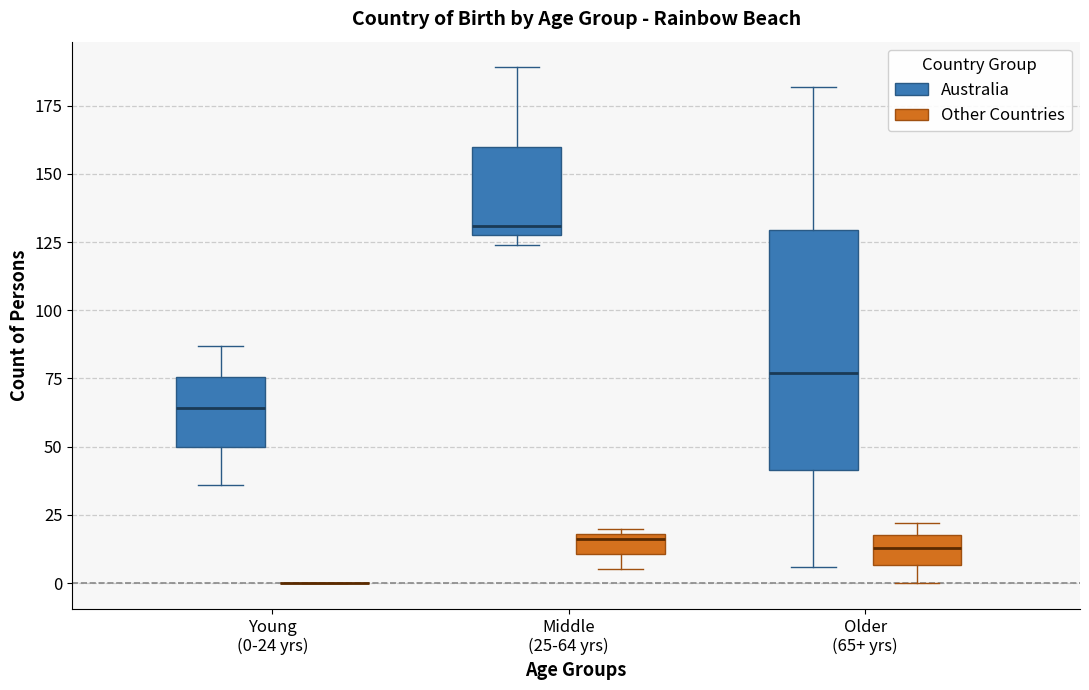

Reading left to right, transcribe this box plot: for each box, give where its median line is, the range the box spans, and where its two whiskers end, as read against the y-axis. The values are not printed on the chart, so give them approximately, as read against the axis.

Young (0-24 yrs) (Australia): median 65, box 50 to 75, whiskers 35 to 85
Young (0-24 yrs) (Other Countries): box collapsed to a line at 0, whiskers 0 to 0
Middle (25-64 yrs) (Australia): median 130 (just above the box's lower edge), box 130 to 160, whiskers 125 to 190
Middle (25-64 yrs) (Other Countries): median 15, box 10 to 20, whiskers 5 to 20 (just above the box's upper edge)
Older (65+ yrs) (Australia): median 75, box 40 to 130, whiskers 5 to 180
Older (65+ yrs) (Other Countries): median 15, box 5 to 20, whiskers 0 to 20 (just above the box's upper edge)